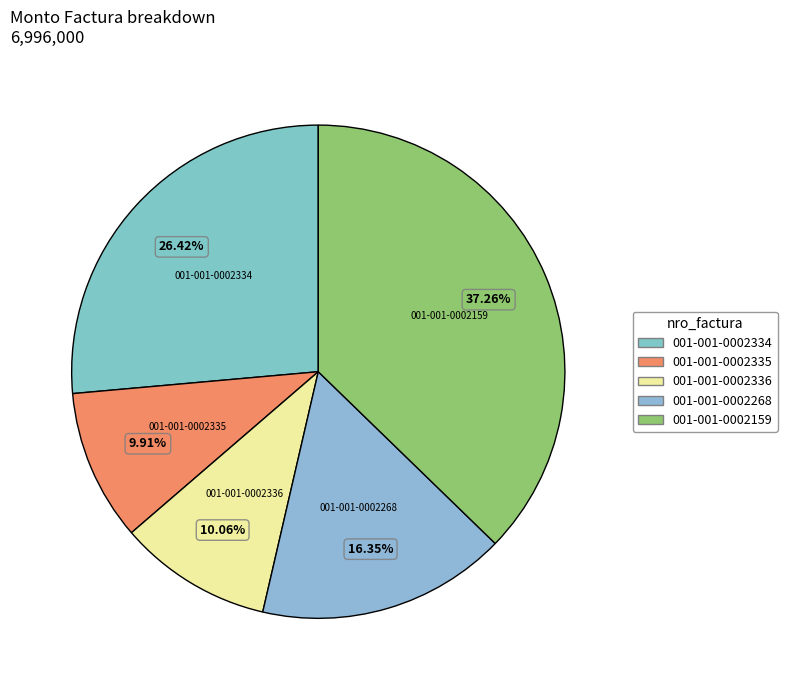

Count the number of slices in the pie.

5